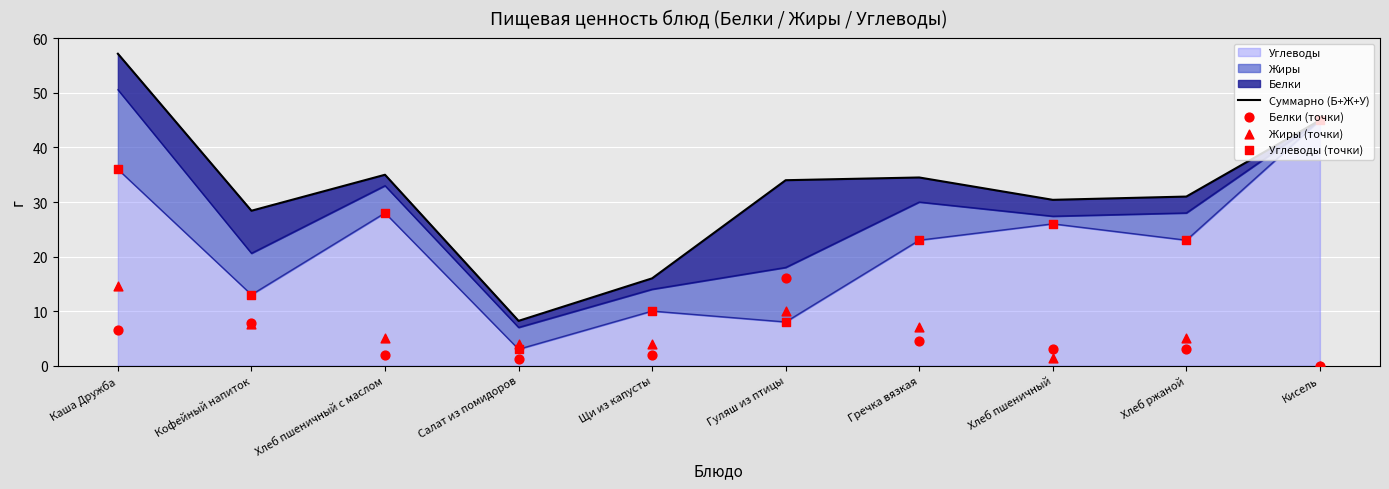

What value does the Углеводы series have at Каша Дружба?

36